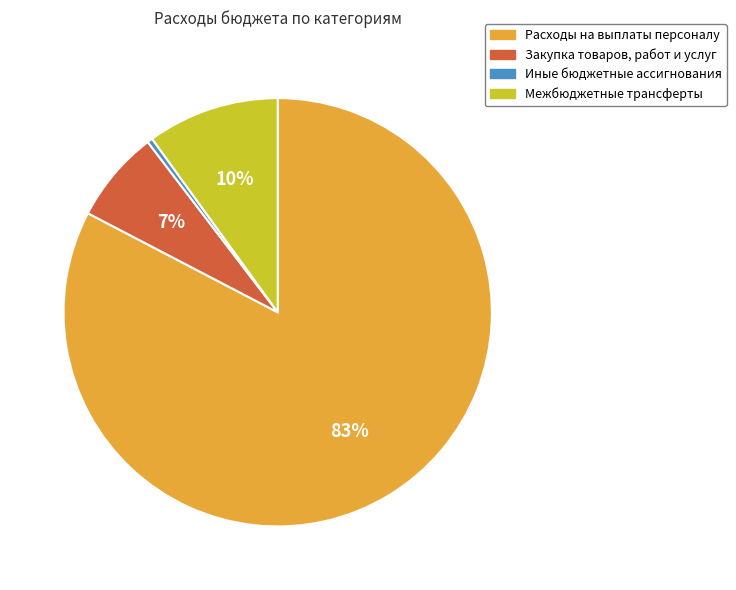

To the nearest percent, what portion does Закупка товаров, работ и услуг represent?

7%